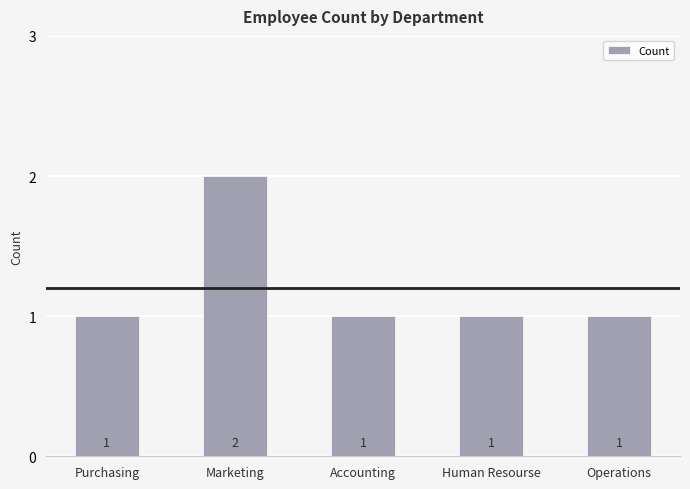

What position from the right is Operations?

1